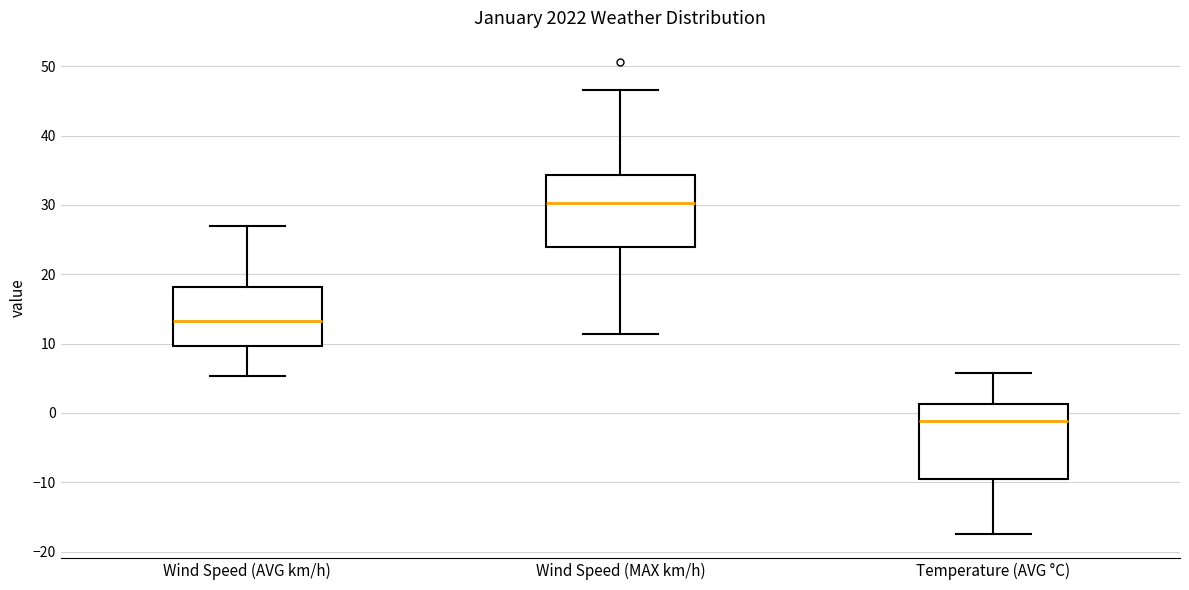

Reading left to right, read every box against the y-axis: the position of its median line, the range the box covers, and the ends of its whiskers. The values are not printed on the chart, so give them approximately, as read against the axis.

Wind Speed (AVG km/h): median 13, box 10 to 18, whiskers 5 to 27
Wind Speed (MAX km/h): median 30, box 24 to 34, whiskers 11 to 47
Temperature (AVG °C): median -1, box -10 to 1, whiskers -17 to 6